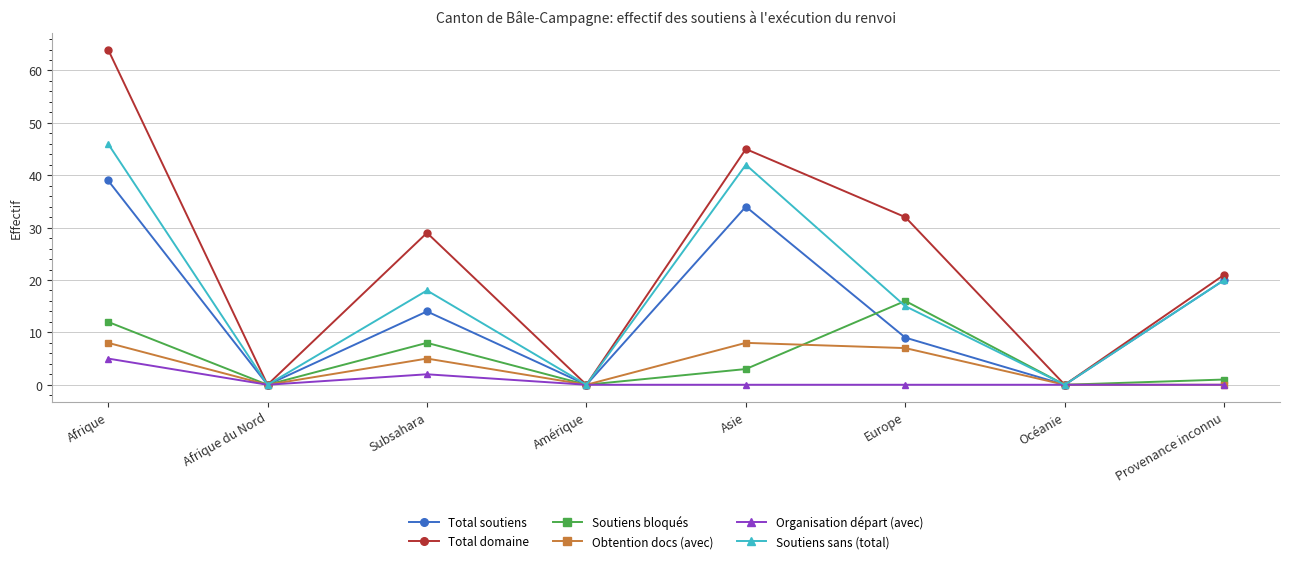

Reading left to right, extract all data points from this chart.

Total soutiens: Afrique=39	Afrique du Nord=0	Subsahara=14	Amérique=0	Asie=34	Europe=9	Océanie=0	Provenance inconnu=20
Total domaine: Afrique=64	Afrique du Nord=0	Subsahara=29	Amérique=0	Asie=45	Europe=32	Océanie=0	Provenance inconnu=21
Soutiens bloqués: Afrique=12	Afrique du Nord=0	Subsahara=8	Amérique=0	Asie=3	Europe=16	Océanie=0	Provenance inconnu=1
Obtention docs (avec): Afrique=8	Afrique du Nord=0	Subsahara=5	Amérique=0	Asie=8	Europe=7	Océanie=0	Provenance inconnu=0
Organisation départ (avec): Afrique=5	Afrique du Nord=0	Subsahara=2	Amérique=0	Asie=0	Europe=0	Océanie=0	Provenance inconnu=0
Soutiens sans (total): Afrique=46	Afrique du Nord=0	Subsahara=18	Amérique=0	Asie=42	Europe=15	Océanie=0	Provenance inconnu=20